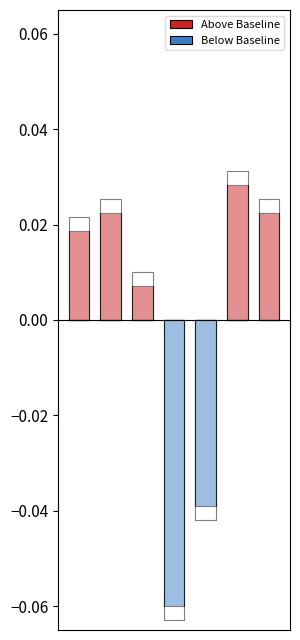

What are all the series names shown in the legend?

Above Baseline, Below Baseline